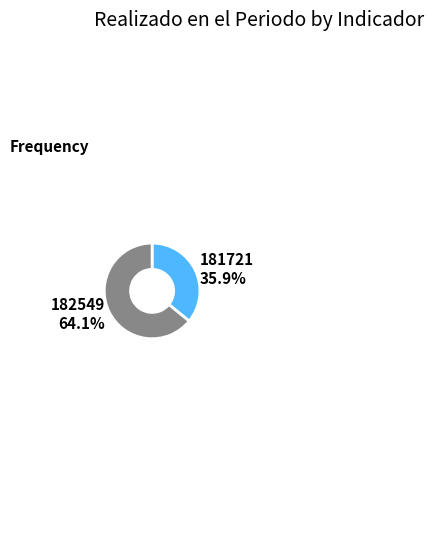

Combined, what portion of the pie is 181721 and 182549?

100.0%